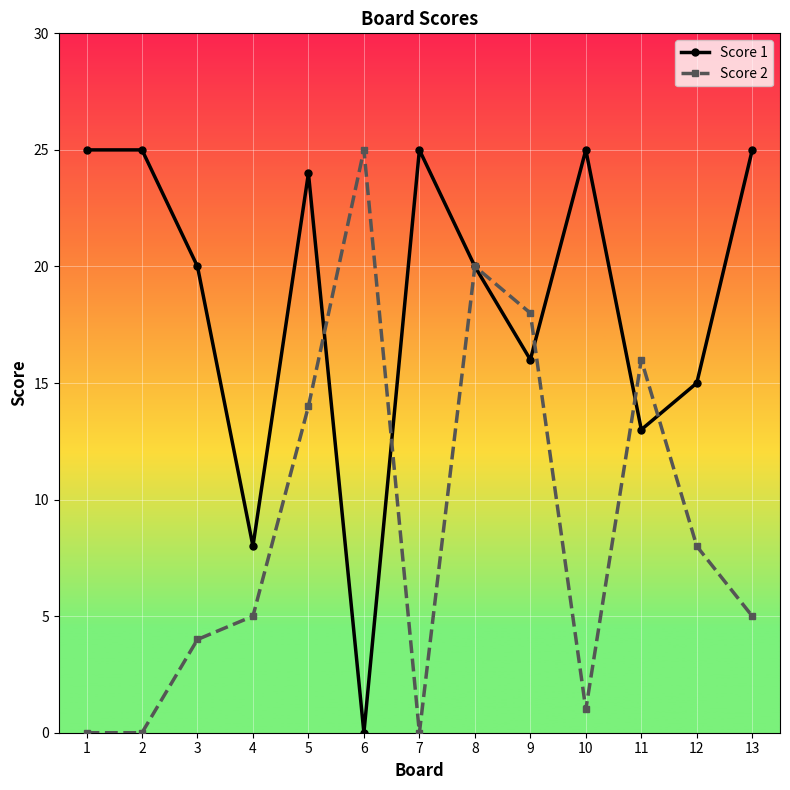

The value of Score 1 at 11 is 13. True or false?

True